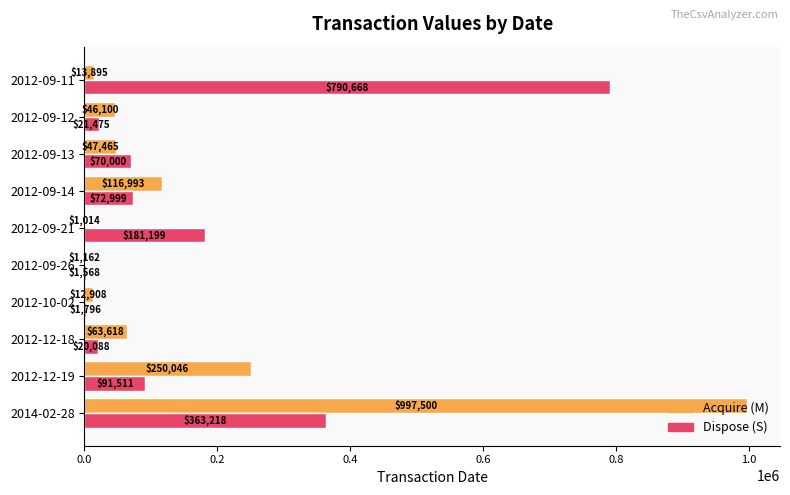

What is the total value across all series at 2012-10-02?

14704